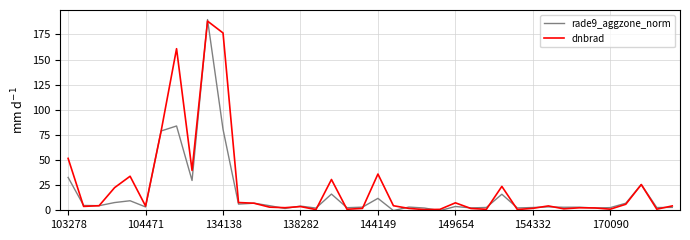

What is the maximum value for dnbrad?

188.3